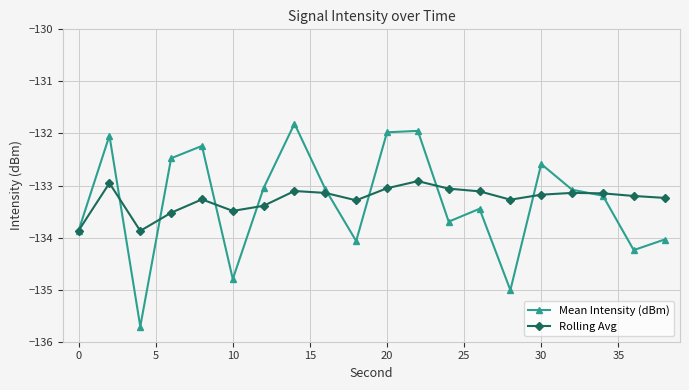

Rank the series by their maximum value, from lowest to highest.

Rolling Avg, Mean Intensity (dBm)